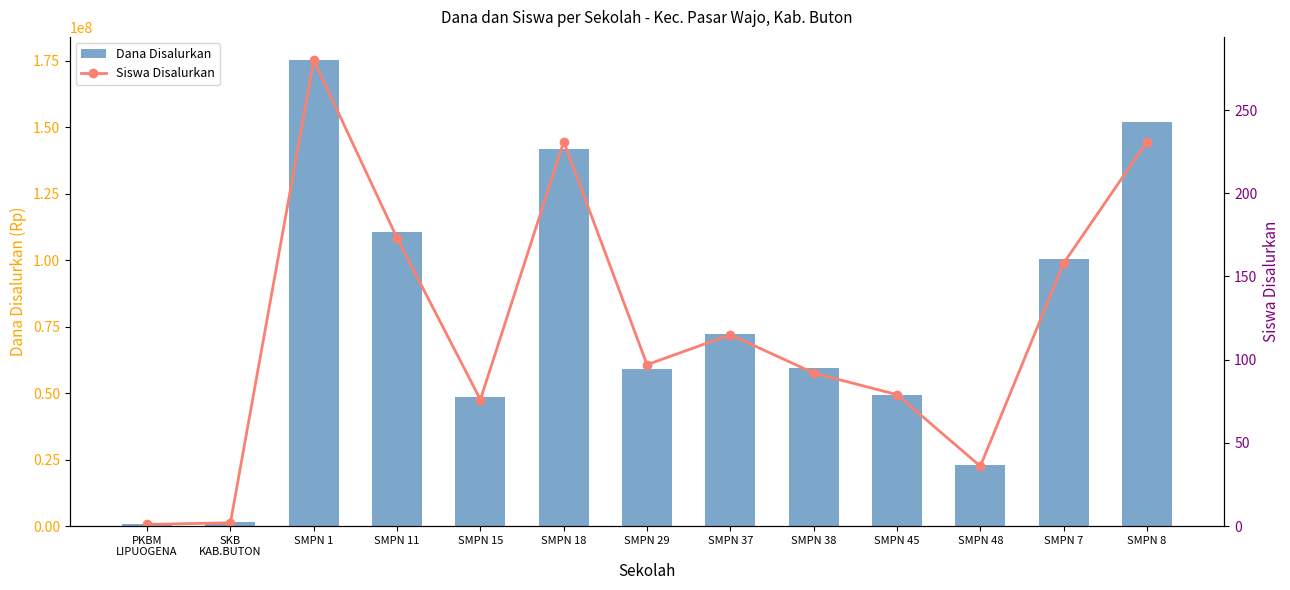

Rank the series by their maximum value, from lowest to highest.

Siswa Disalurkan, Dana Disalurkan